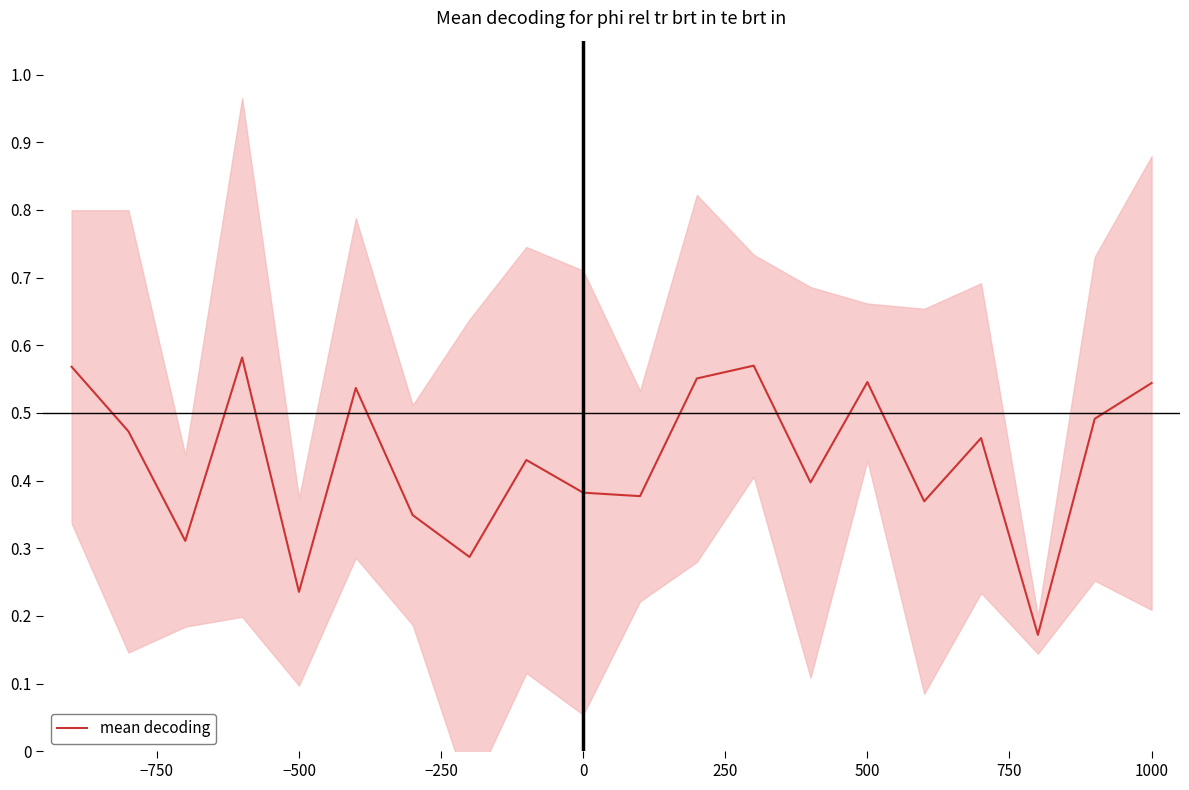

The value at 1000 is 0.4. True or false?

False